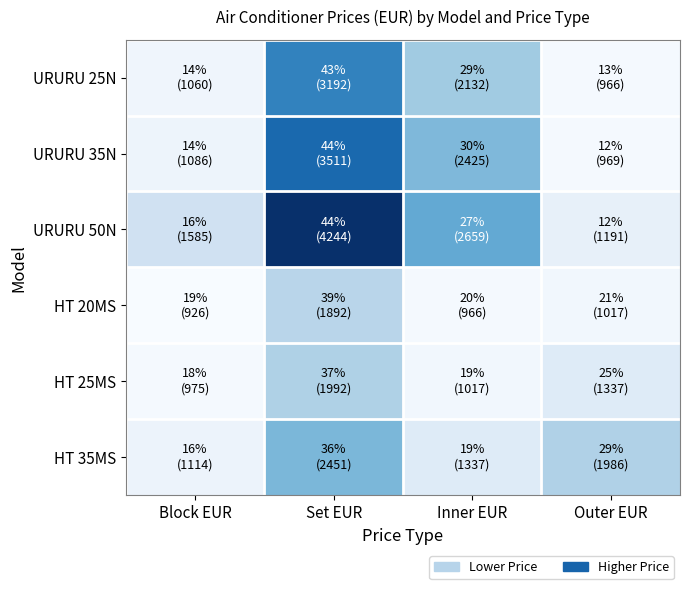

Reading left to right, list all the values displayed in this chart.

URURU 25N: Block EUR=1060	Set EUR=3192	Inner EUR=2132	Outer EUR=966
URURU 35N: Block EUR=1086	Set EUR=3511	Inner EUR=2425	Outer EUR=969
URURU 50N: Block EUR=1585	Set EUR=4244	Inner EUR=2659	Outer EUR=1191
HT 20MS: Block EUR=926	Set EUR=1892	Inner EUR=966	Outer EUR=1017
HT 25MS: Block EUR=975	Set EUR=1992	Inner EUR=1017	Outer EUR=1337
HT 35MS: Block EUR=1114	Set EUR=2451	Inner EUR=1337	Outer EUR=1986